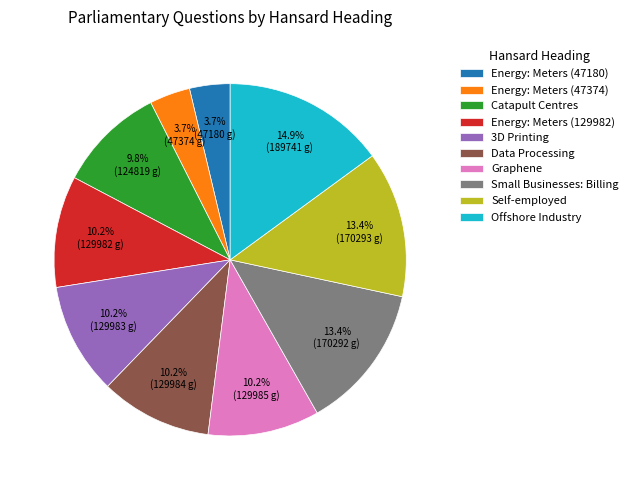

To the nearest percent, what portion does Energy: Meters (47180) represent?

4%